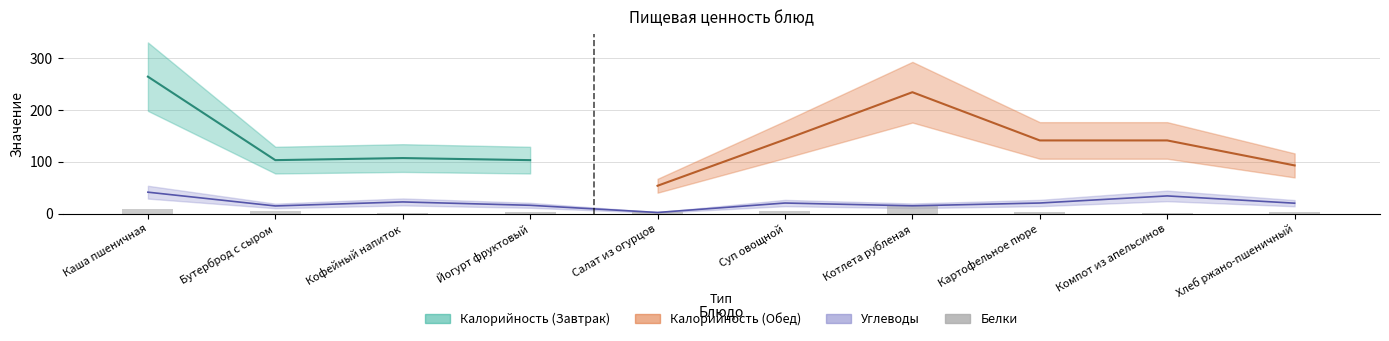

Is it true that the value at Каша пшеничная is 3.9?

False